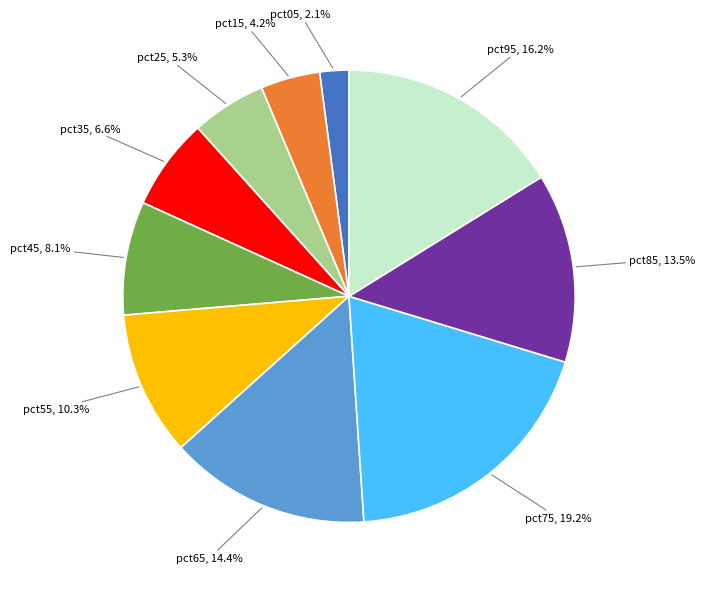

Is it true that pct75 is 27% of the pie?

False